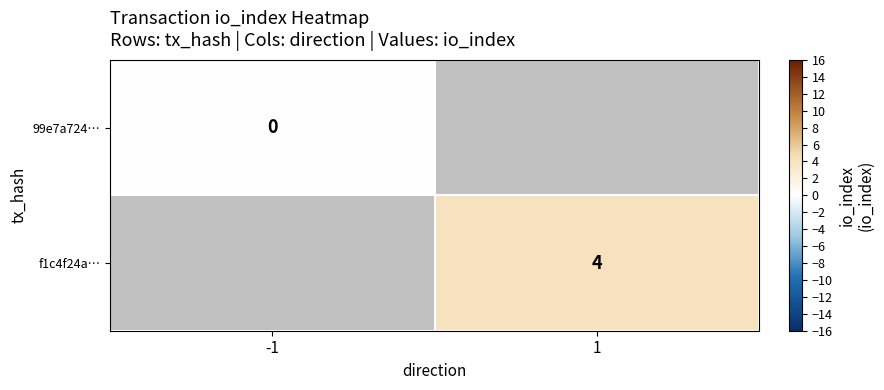

Which series has the widest spread of values?

99e7a724…